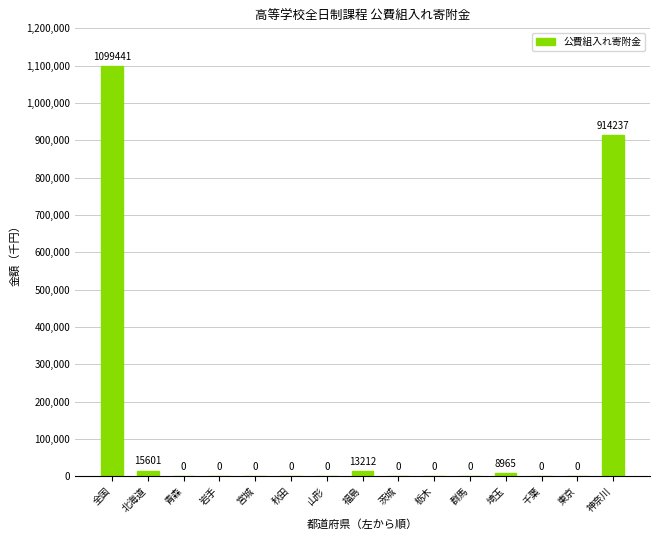

How many distinct data groups are displayed?

1